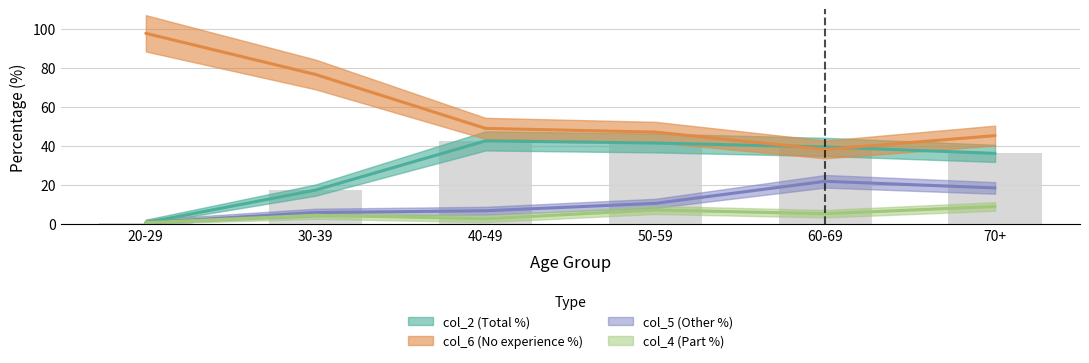

The value of col_5 (Other %) at 50-59 is 10.5. True or false?

True